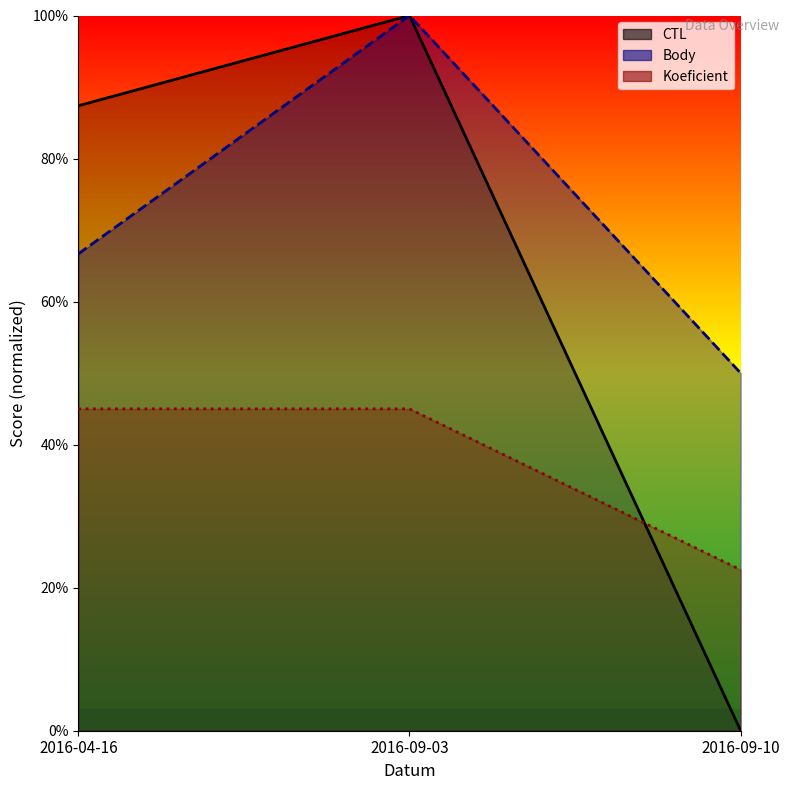

Reading right to left, extract all data points from this chart.

CTL: 0.0	100.0	87.4
Body: 50.0	100.0	66.7
Koeficient: 22.5	45.0	45.0